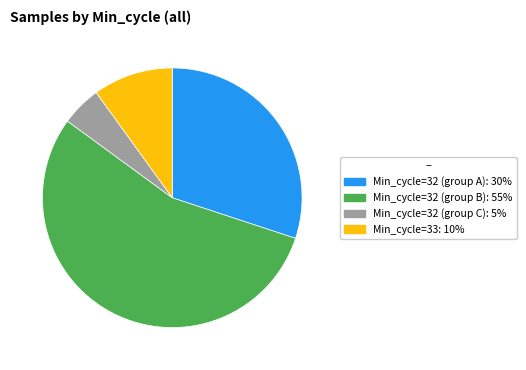

Is there any slice that represents more than half of the pie?

Yes